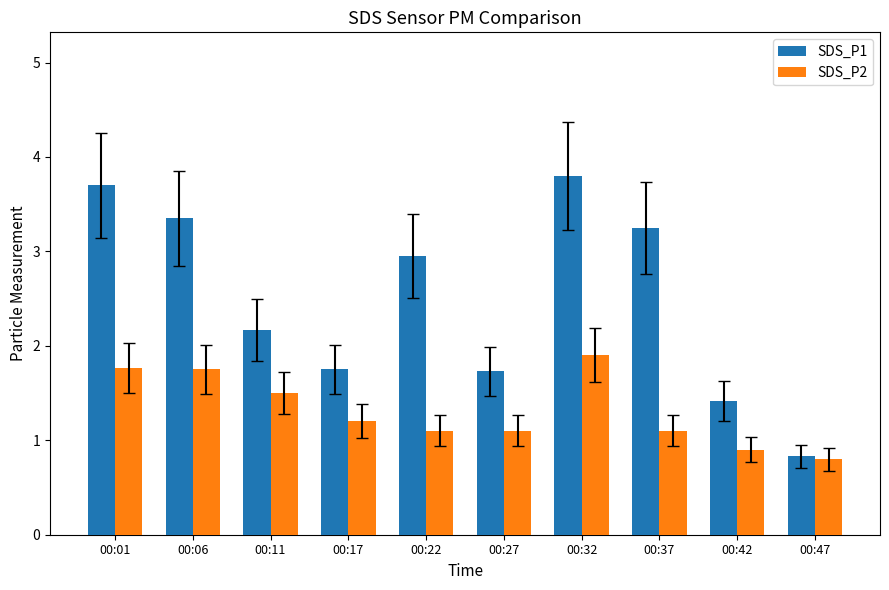

True or false: SDS_P2 has a value of 1.1 at 00:32.

False